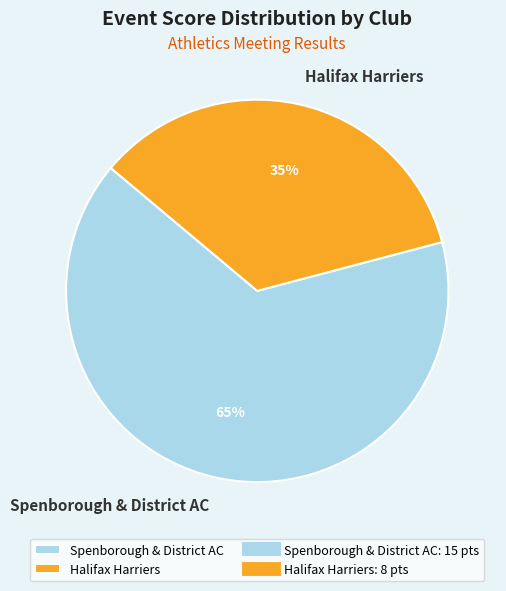

How many slices are in this pie chart?

2